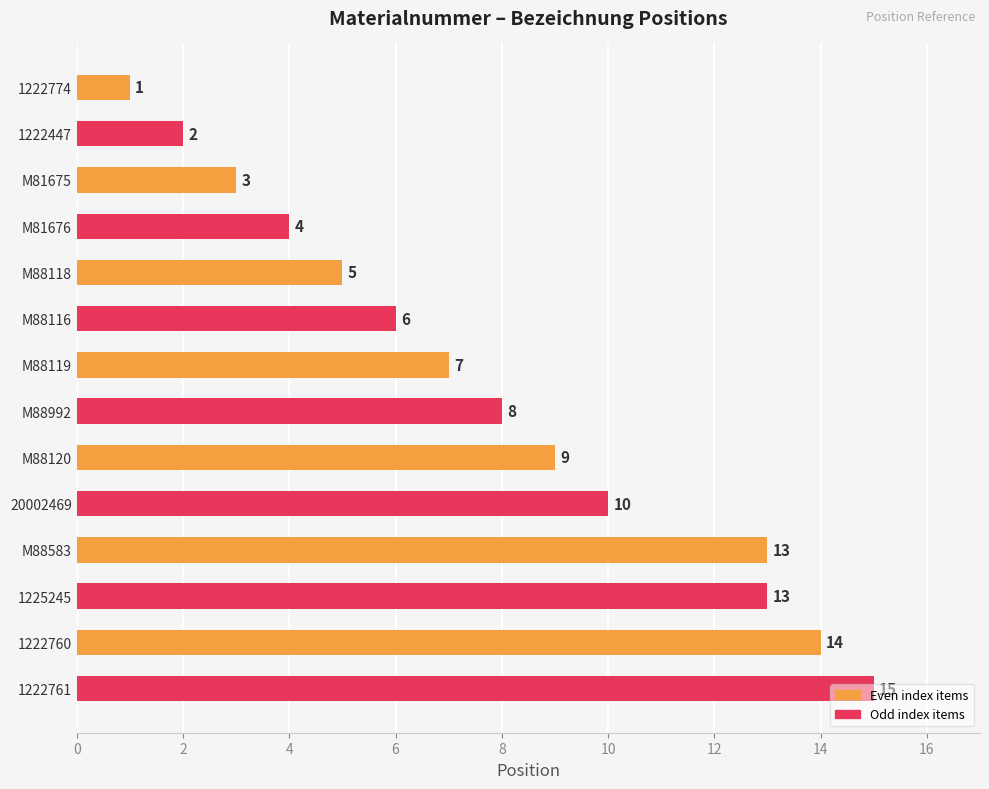

Which label corresponds to the smallest value in the chart?

1222774